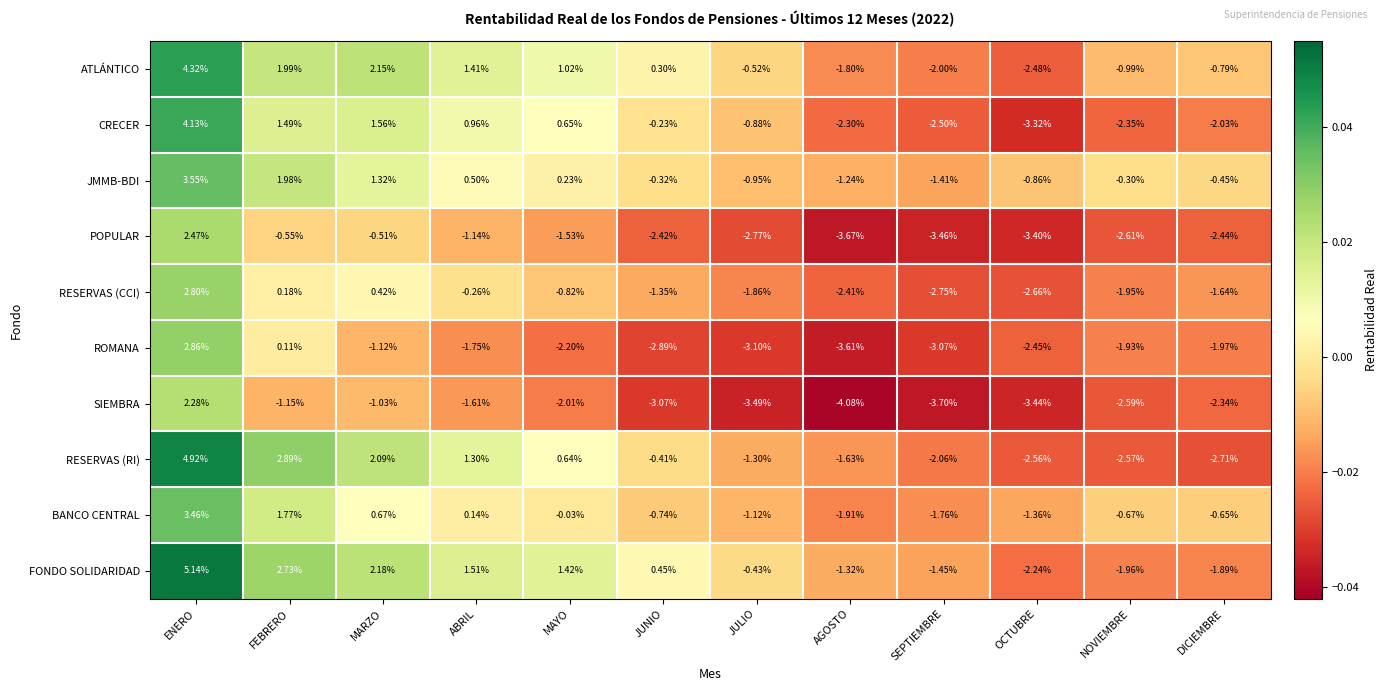

Which series has the largest total across all categories?

FONDO SOLIDARIDAD